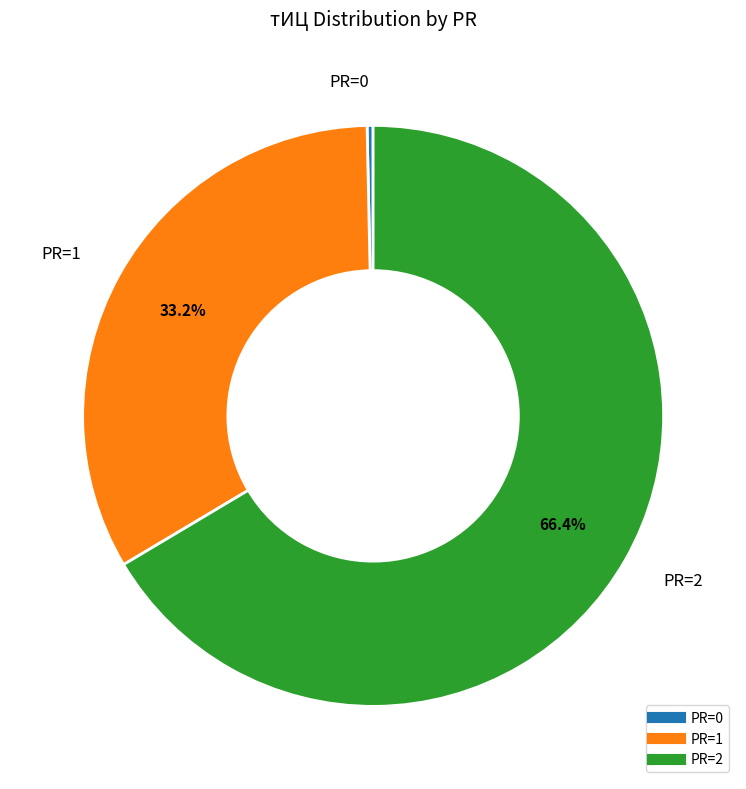

Does any single category account for the majority?

Yes